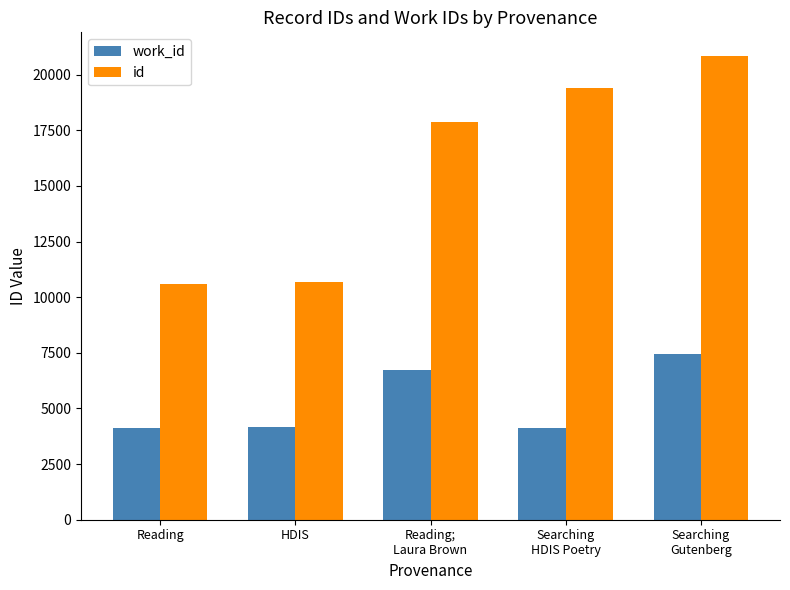

Read the id value at HDIS, to the nearest 50.

10700